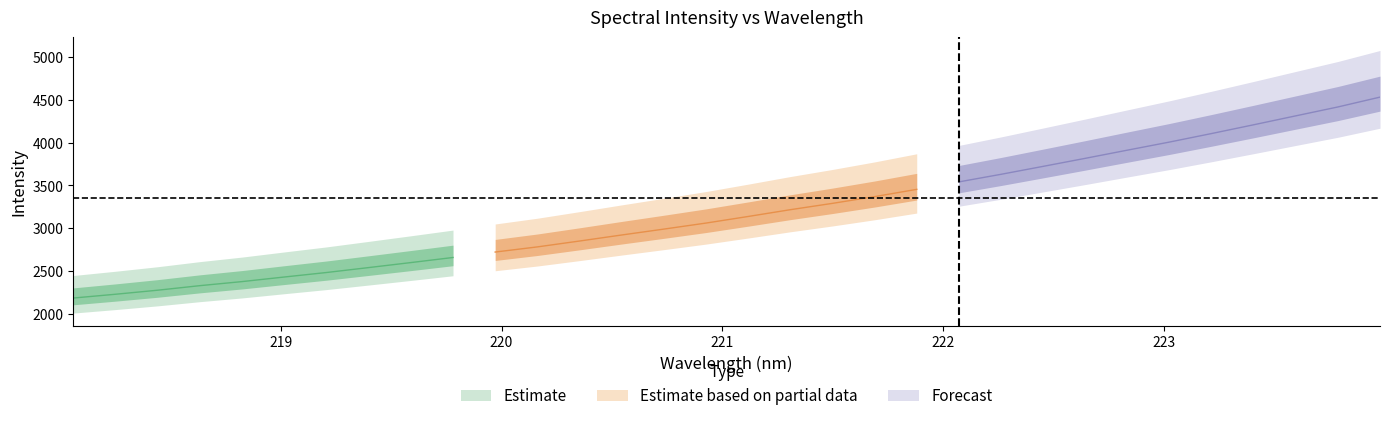

Rank the categories by value from lowest to highest.

218.0596, 218.2508, 218.442, 218.6332, 218.8244, 219.0156, 219.2067, 219.3979, 219.589, 219.7801, 219.9712, 220.1623, 220.3533, 220.5444, 220.7354, 220.9264, 221.1174, 221.3083, 221.4993, 221.6902, 221.8812, 222.0721, 222.263, 222.4538, 222.6447, 222.8355, 223.0264, 223.2172, 223.408, 223.5987, 223.7895, 223.9802